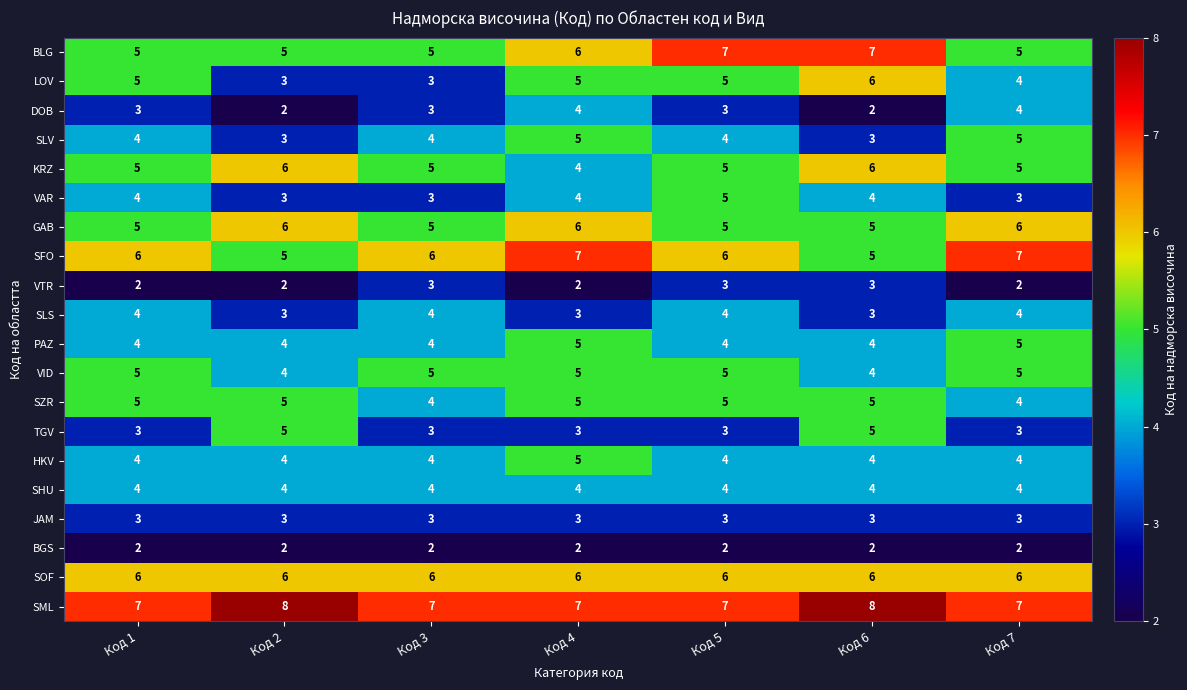

What is the difference between the highest and lowest values at Код 5?

5